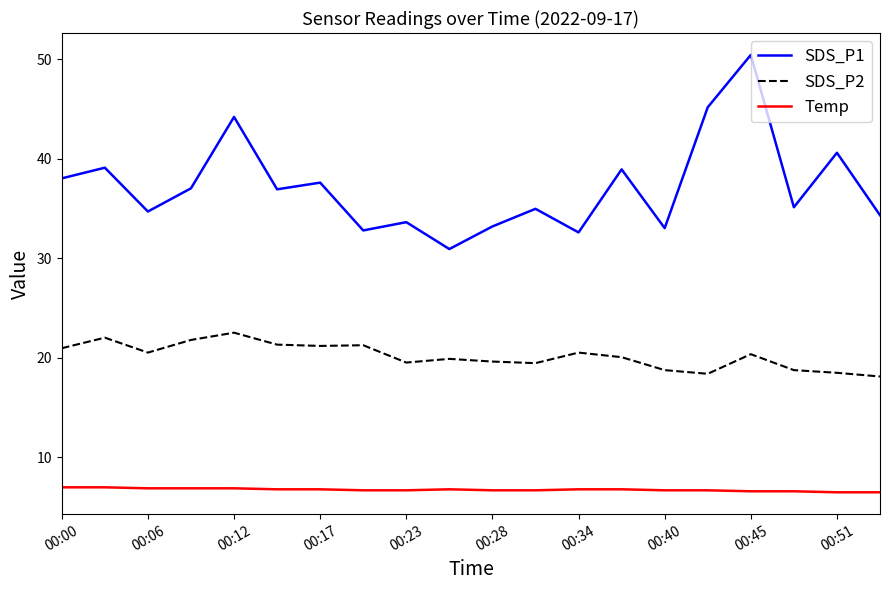

Which series has the widest spread of values?

SDS_P1